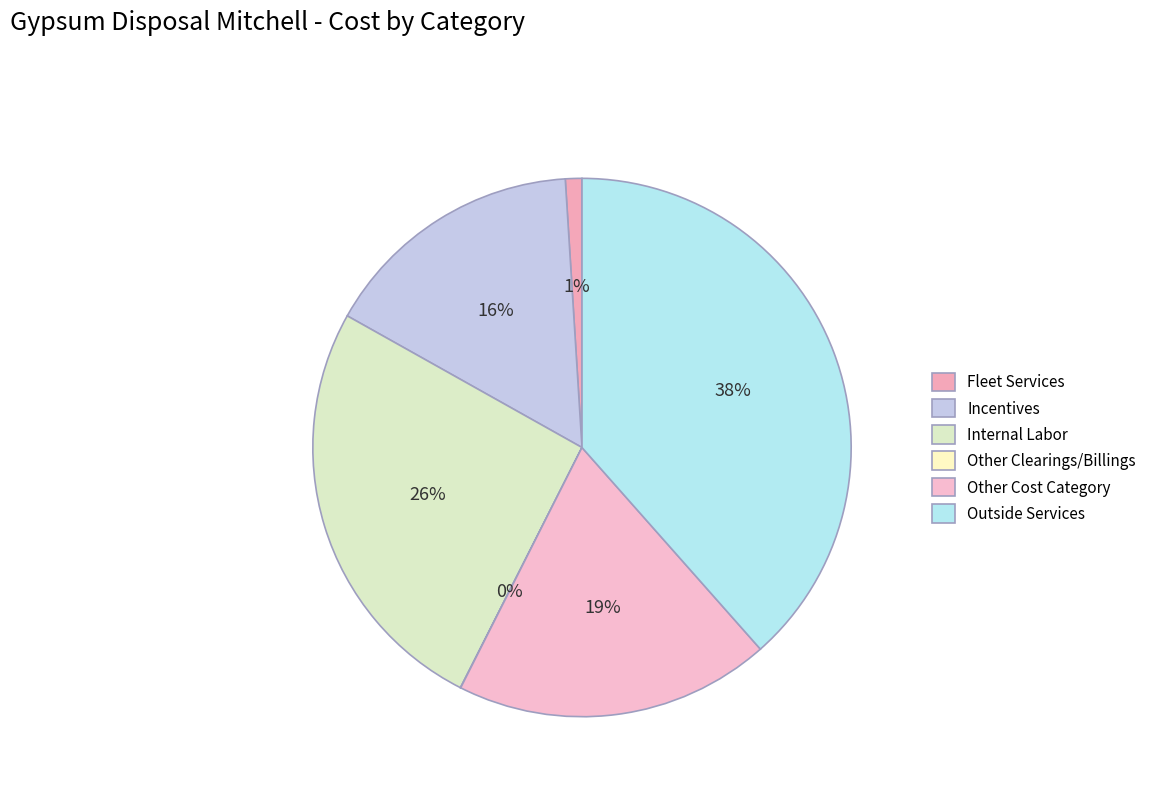

What percentage is the Fleet Services slice, to the nearest percent?

1%